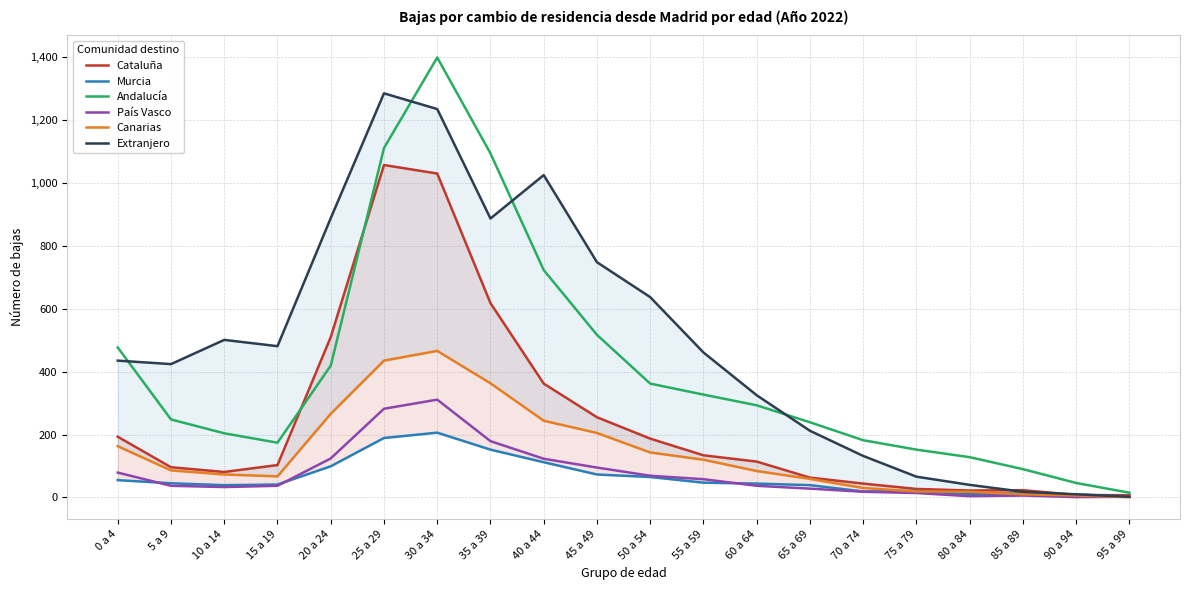

In Murcia, how many points are higher than both neighbors (excluding endpoints)?

3